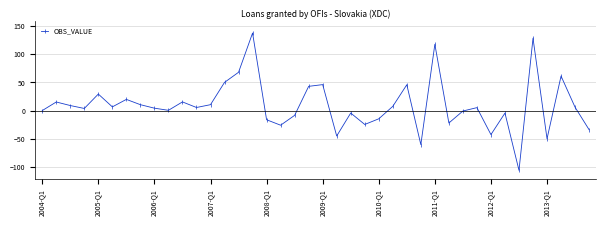

True or false: the data has more than 0 interior local peaks.

True